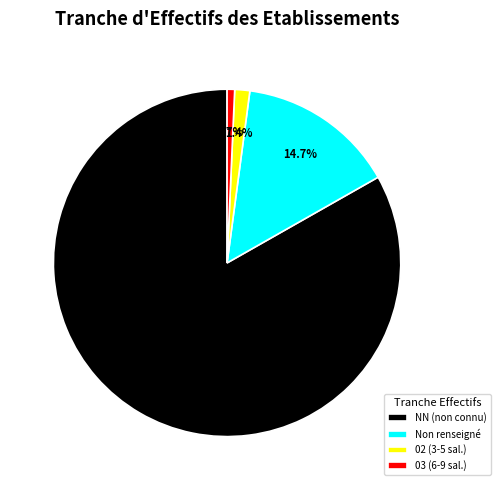

What is the majority slice?

NN (non connu)